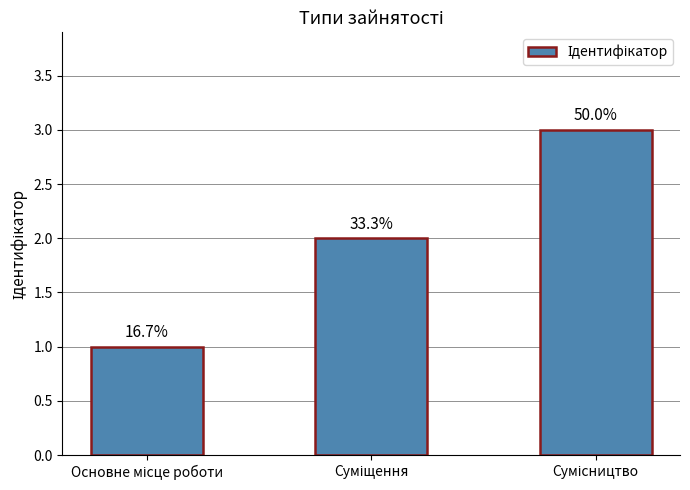

What is the label of the 1st bar from the left?

Основне місце роботи